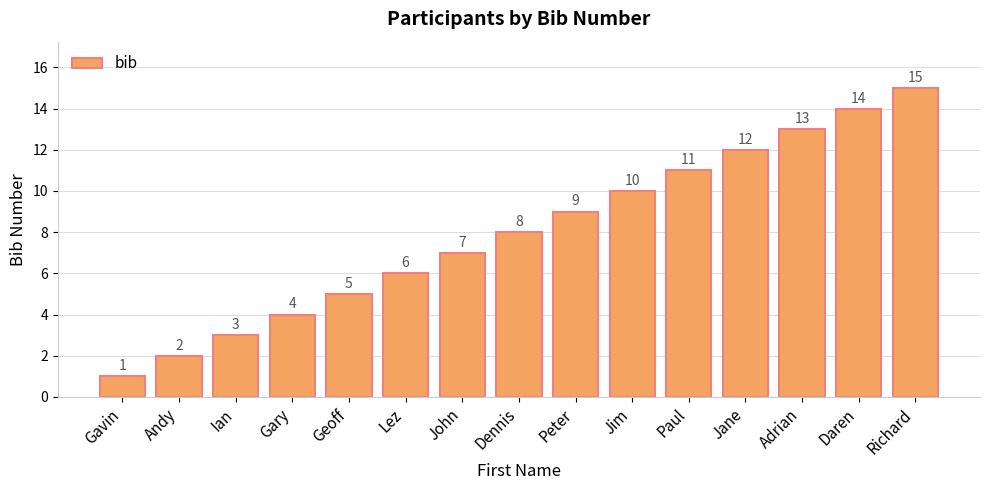

Reading left to right, extract all data points from this chart.

1	2	3	4	5	6	7	8	9	10	11	12	13	14	15